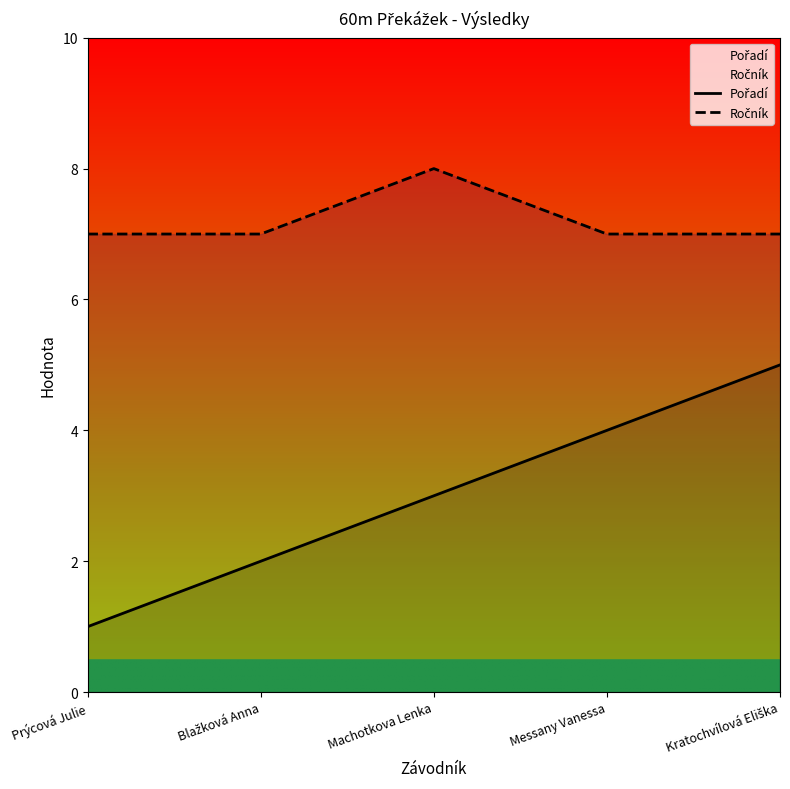

What is the highest value of the Pořadí series?

5